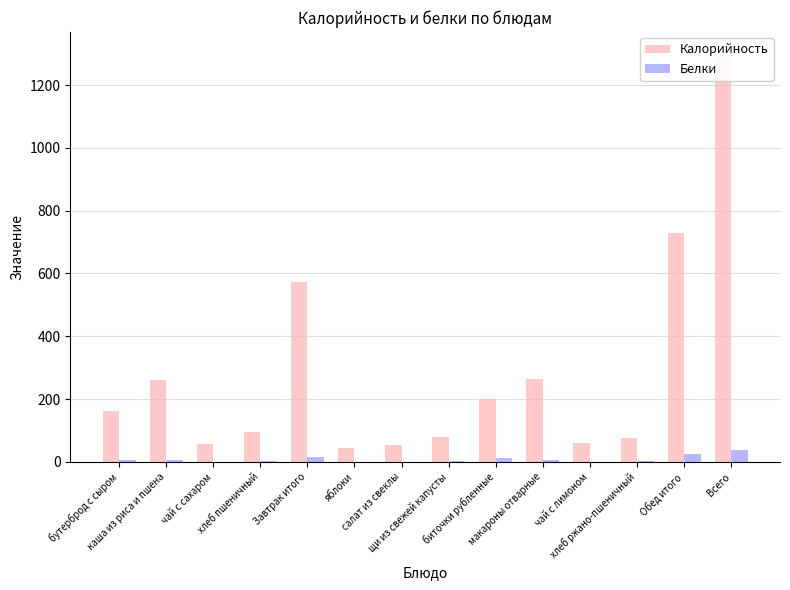

Reading left to right, list all the values displayed in this chart.

Калорийность: бутерброд с сыром=162.8	каша из риса и пшена=259.2	чай с сахаром=56.9	хлеб пшеничный=95.2	Завтрак итого=574.1	яблоки=45.0	салат из свеклы=53.9	щи из свежей капусты=79.8	биточки рубленные=198.7	макароны отварные=262.5	чай с лимоном=59.2	хлеб ржано-пшеничный=75.6	Обед итого=729.6	Всего=1303.7
Белки: бутерброд с сыром=5.8	каша из риса и пшена=6.2	чай с сахаром=0.1	хлеб пшеничный=3.0	Завтрак итого=15.1	яблоки=0.4	салат из свеклы=0.8	щи из свежей капусты=1.5	биточки рубленные=11.5	макароны отварные=7.2	чай с лимоном=0.2	хлеб ржано-пшеничный=2.9	Обед итого=24.0	Всего=39.1